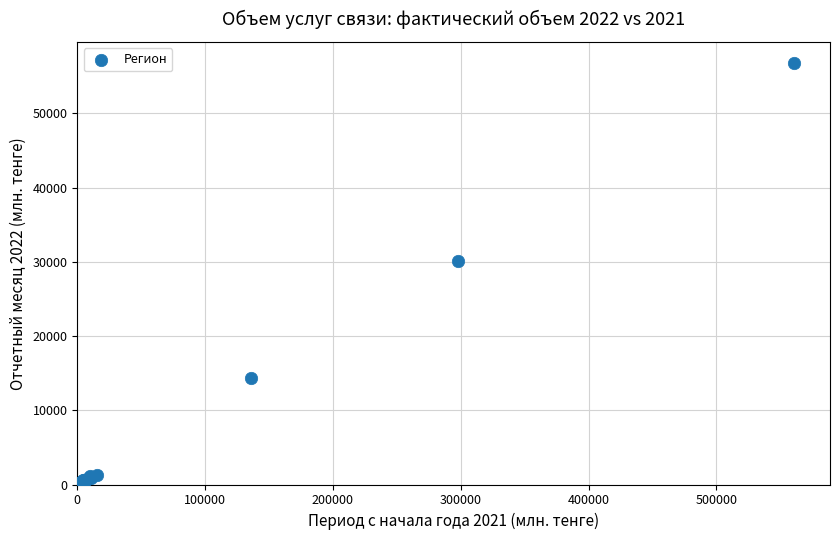

What Y value in the scatter plot is closest to 28470?

30089.7